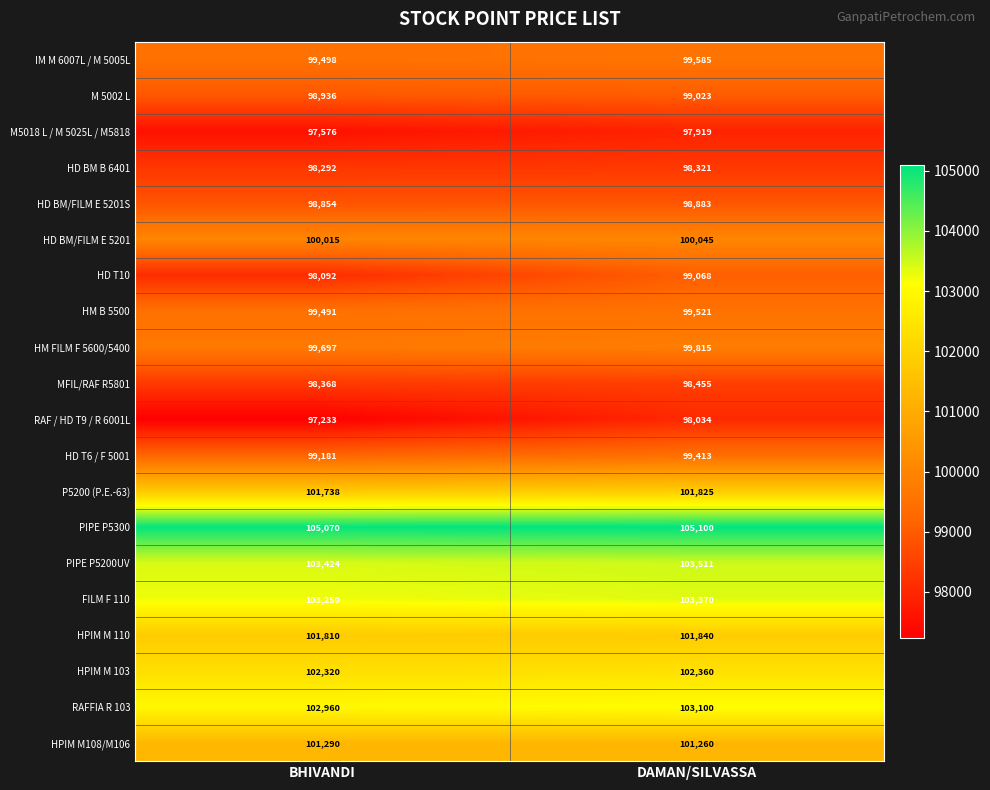

At how many categories does at least one series exceed 104489?

2